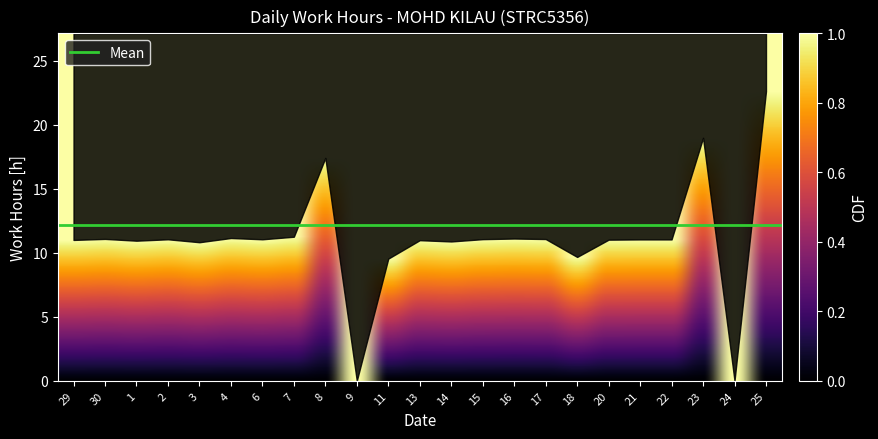

Which category has the highest value across all series?

25